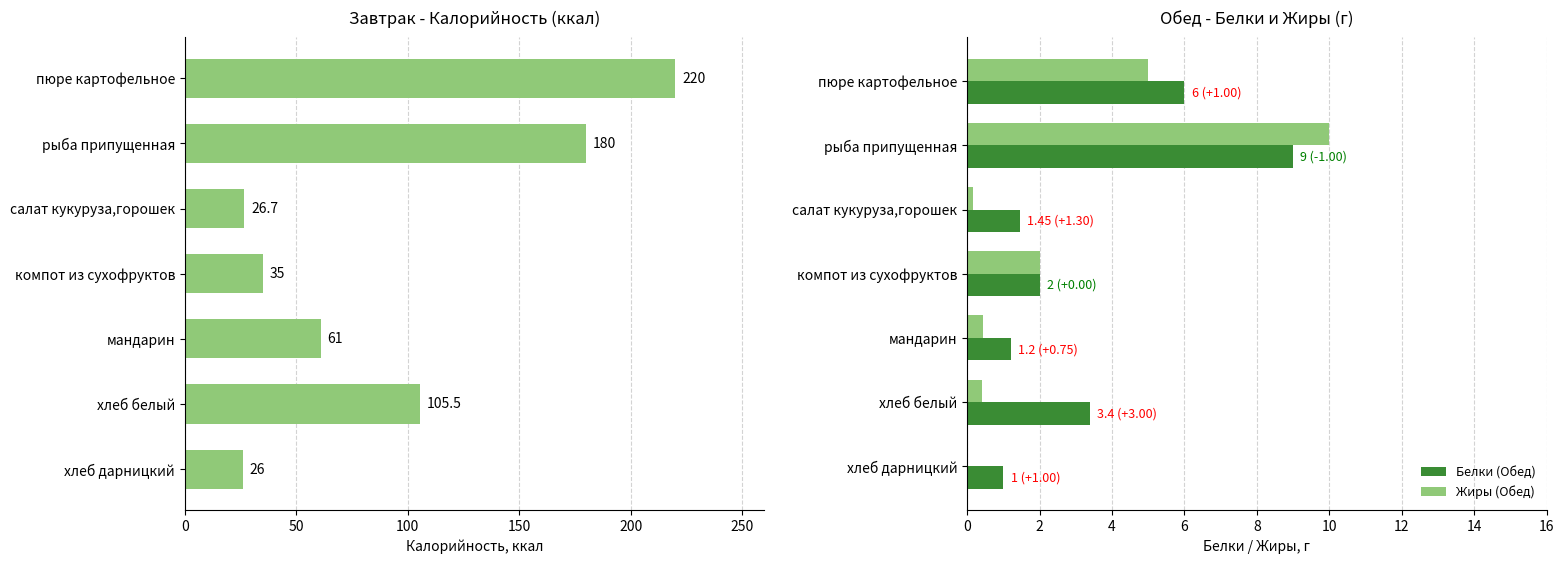

What is the highest value of the Жиры (Обед) series?

10.0